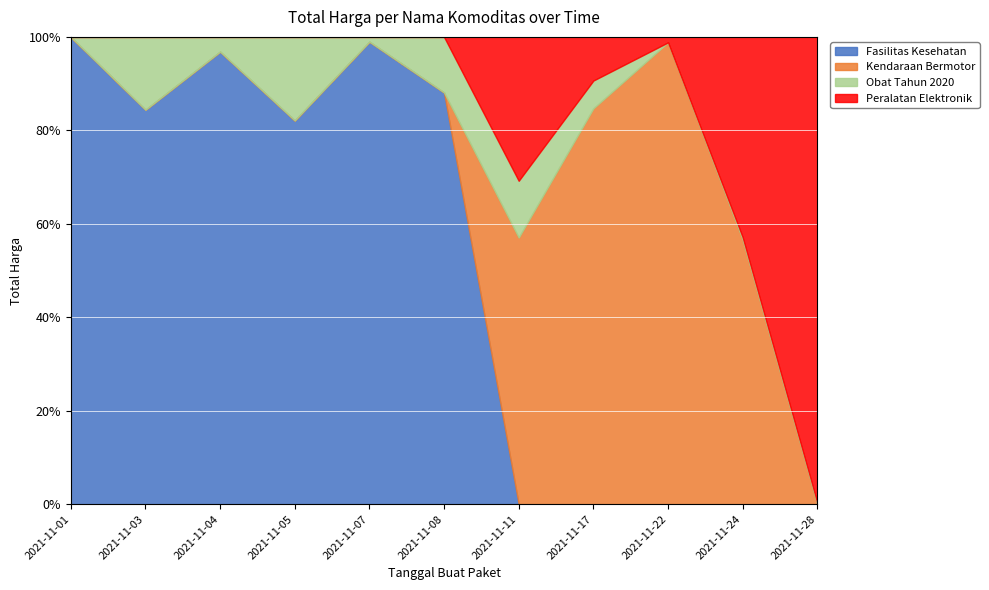

The value of Obat Tahun 2020 at 2021-11-01 is 0. True or false?

True